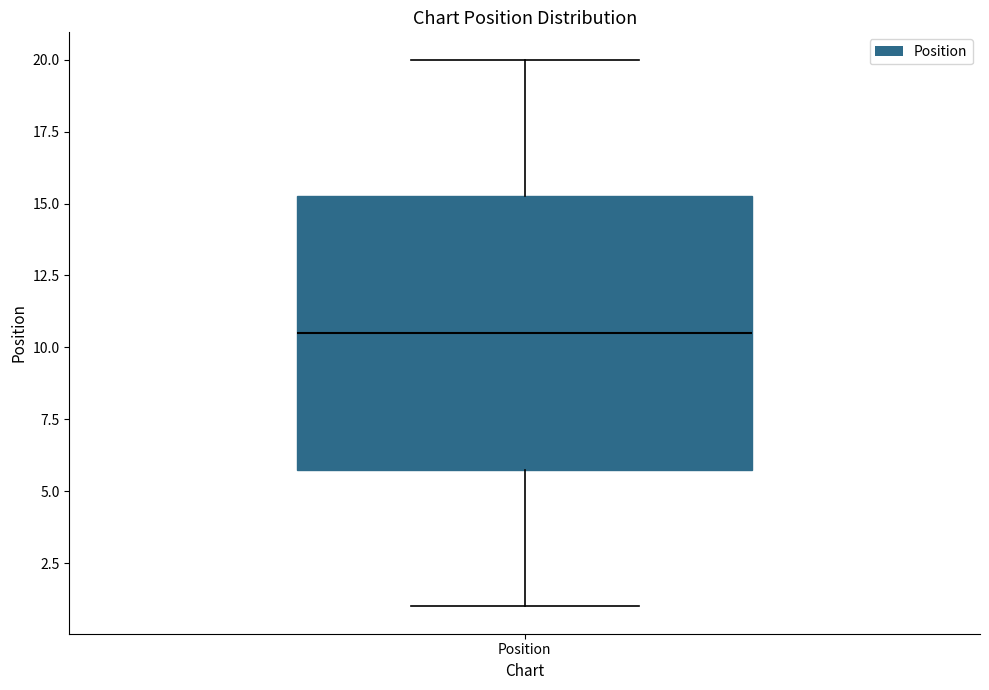

Transcribe this box plot: give where the median line is, the range the box spans, and where the two whiskers end, as read against the y-axis. The values are not printed on the chart, so give them approximately, as read against the axis.

median 10.5, box 6.0 to 15.5, whiskers 1.0 to 20.0